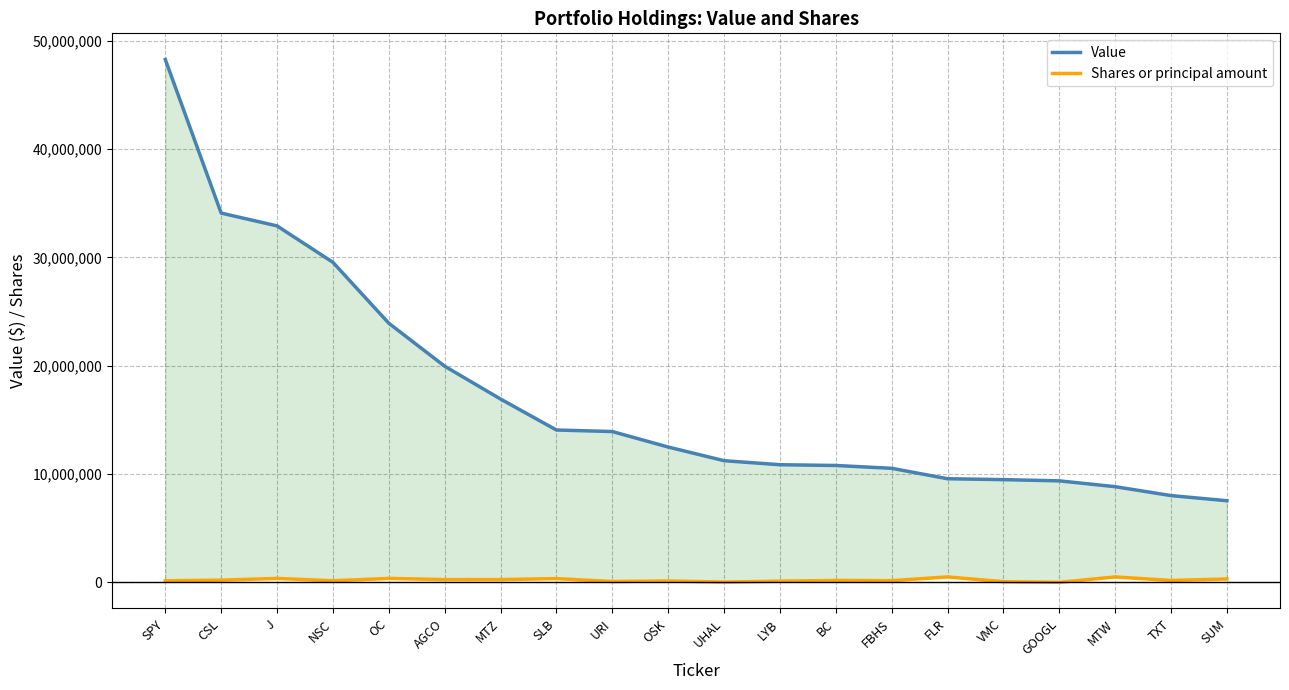

True or false: Value and Shares or principal amount intersect in this chart.

False